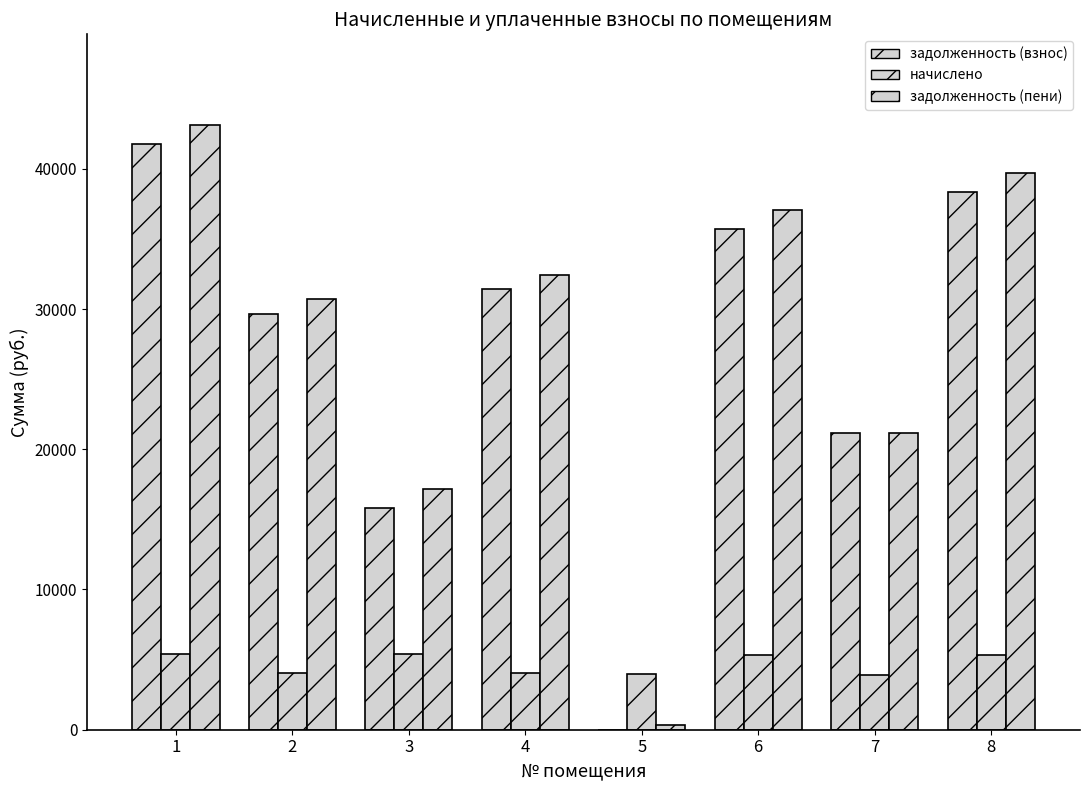

Reading left to right, what are all the values shown in this chart?

задолженность (взнос): 41776.5	29679.2	15834.4	31443.1	0.0	35690.0	21169.2	38366.0
начислено: 5370.6	4042.2	5413.2	4042.2	3971.2	5342.2	3935.6	5306.6
задолженность (пени): 43119.1	30689.7	17187.7	32453.6	330.9	37025.5	21169.2	39692.7